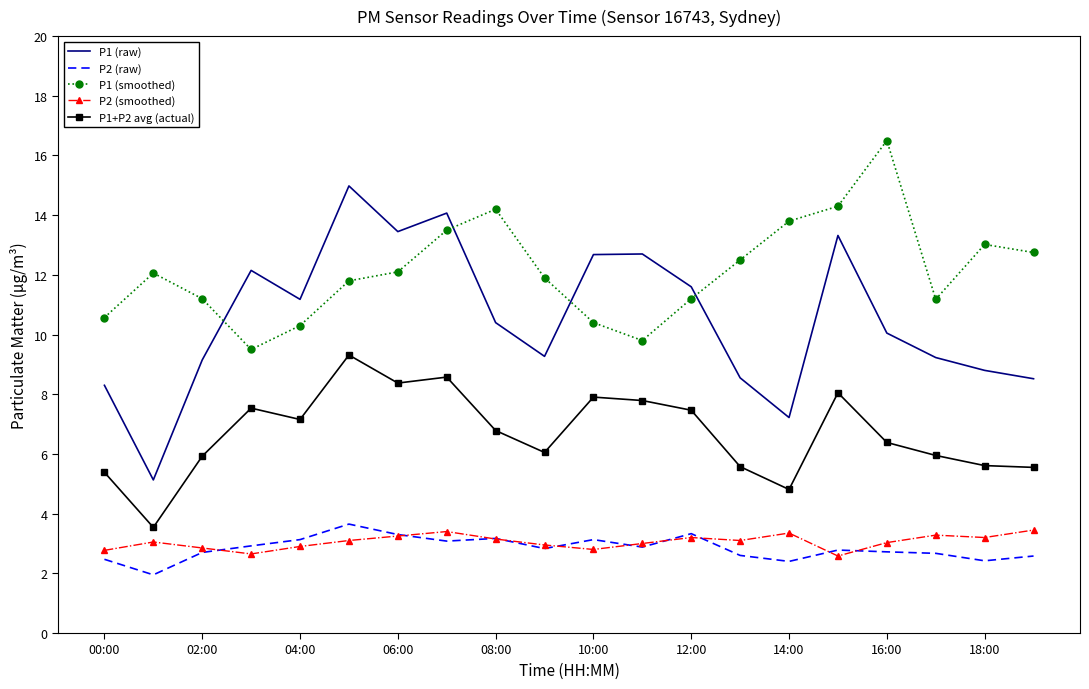

True or false: P1+P2 avg (actual) and P2 (raw) intersect in this chart.

False